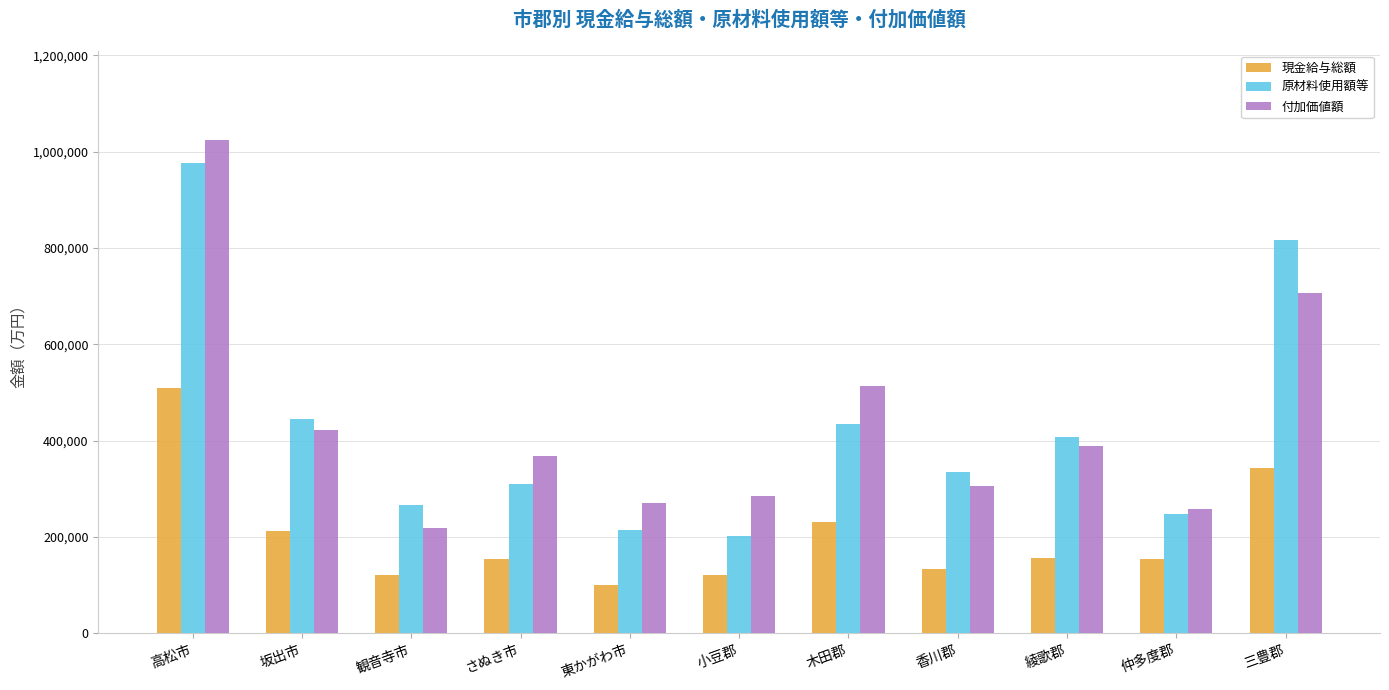

What is the sum of the 付加価値額 values at 三豊郡 and 仲多度郡?

965046